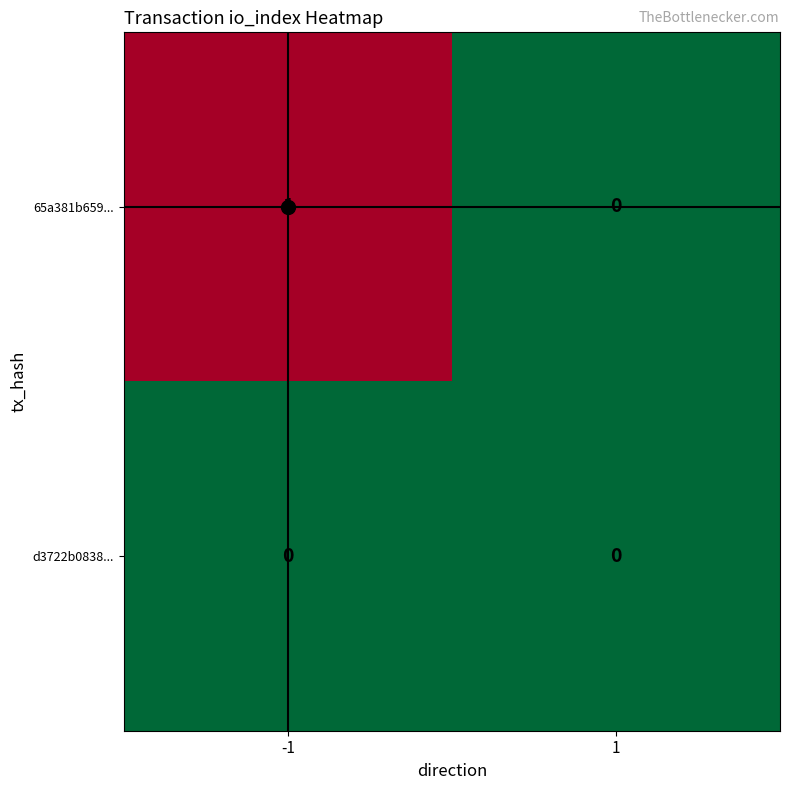

Rank the series by their maximum value, from highest to lowest.

65a381b659..., d3722b0838...